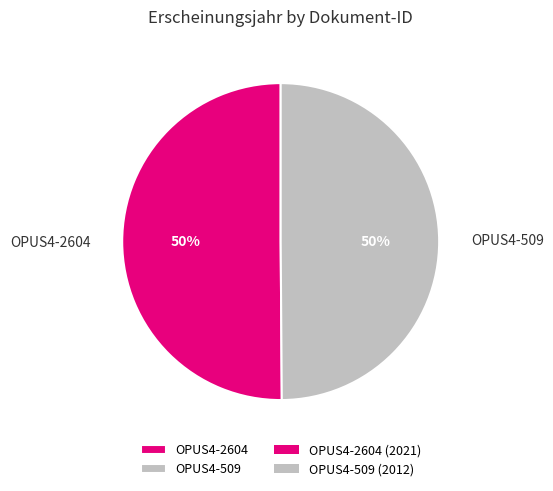

What is the ratio of the value at OPUS4-2604 to the value at OPUS4-509?

1.0